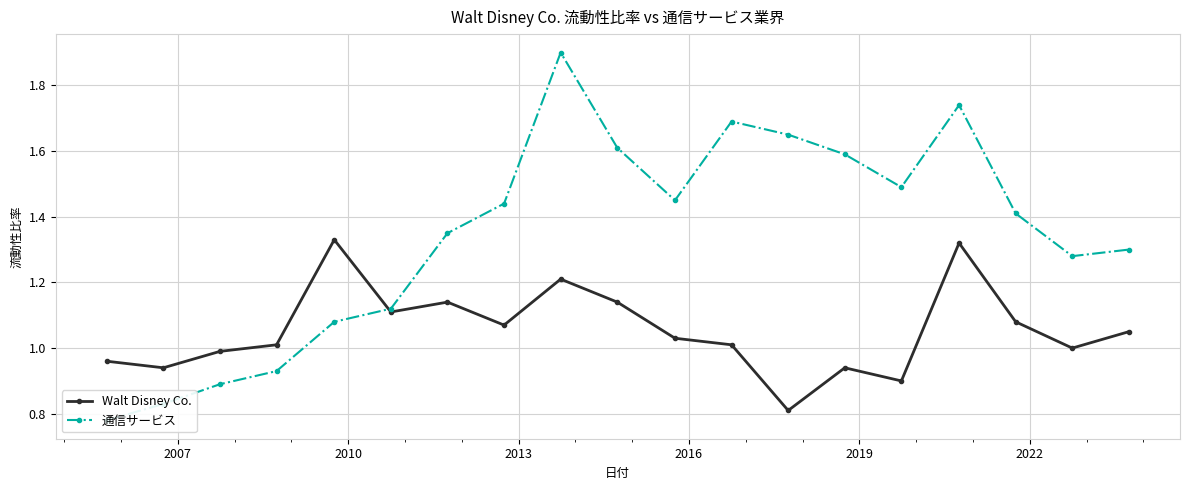

In 通信サービス, how many points are higher than both neighbors (excluding endpoints)?

3